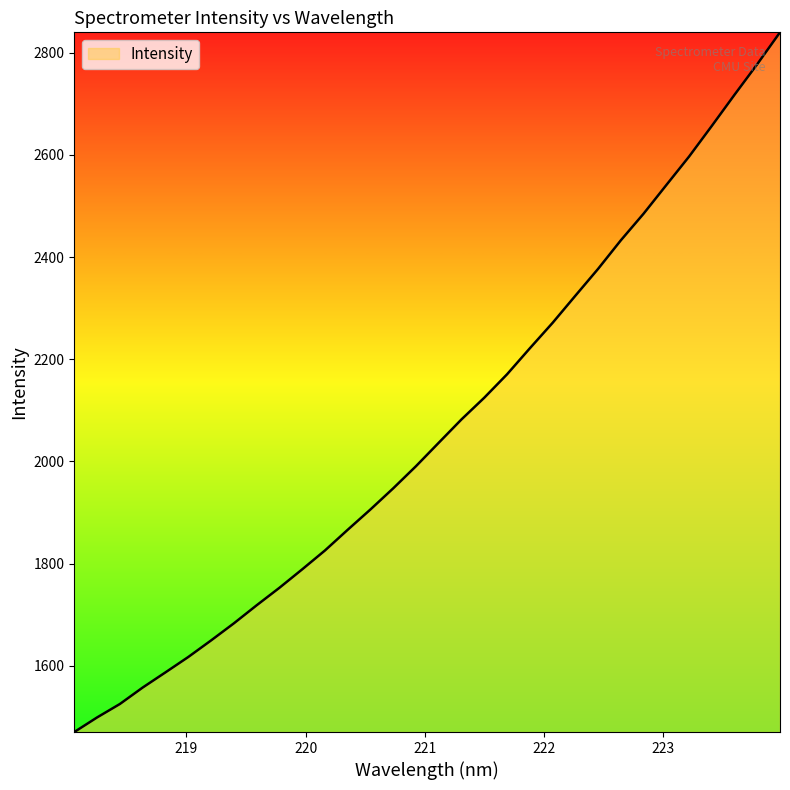

What is the maximum value shown in the chart?

2840.2